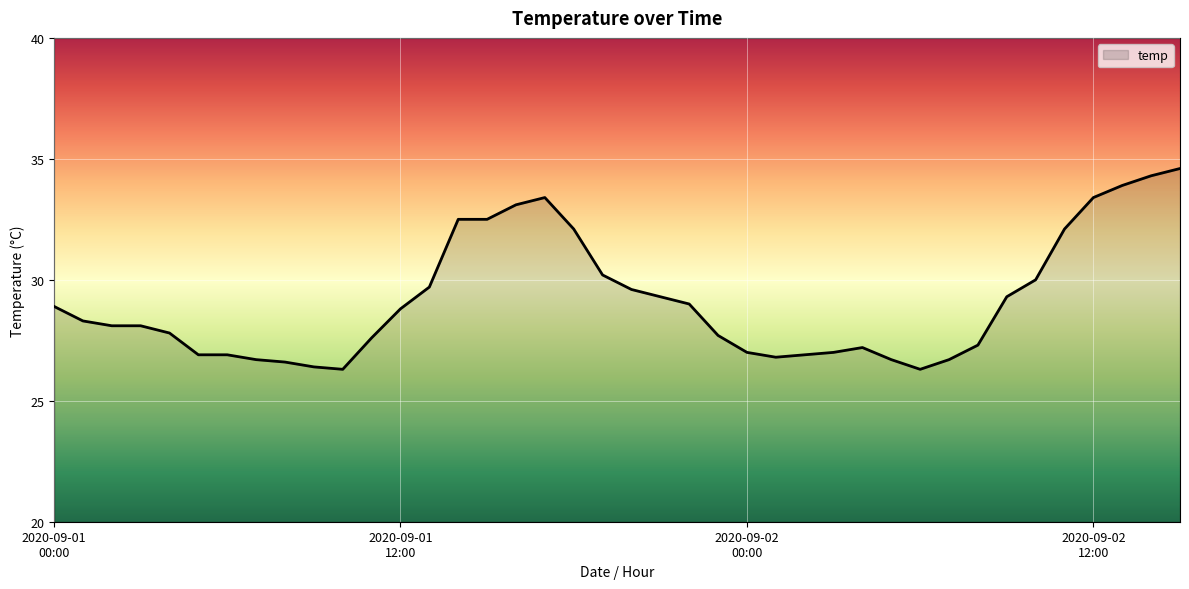

What is the smallest value displayed?

26.3